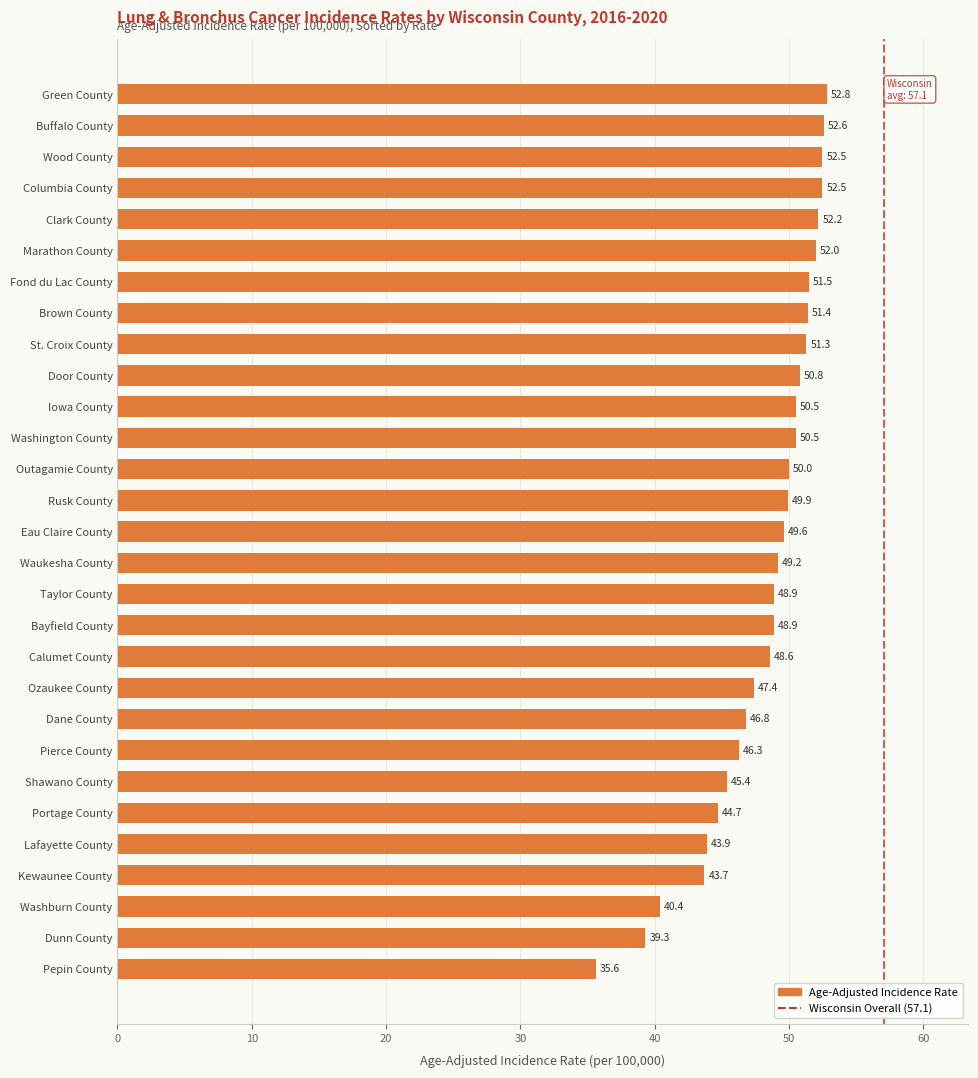

The value at Portage County is 44.7. True or false?

True